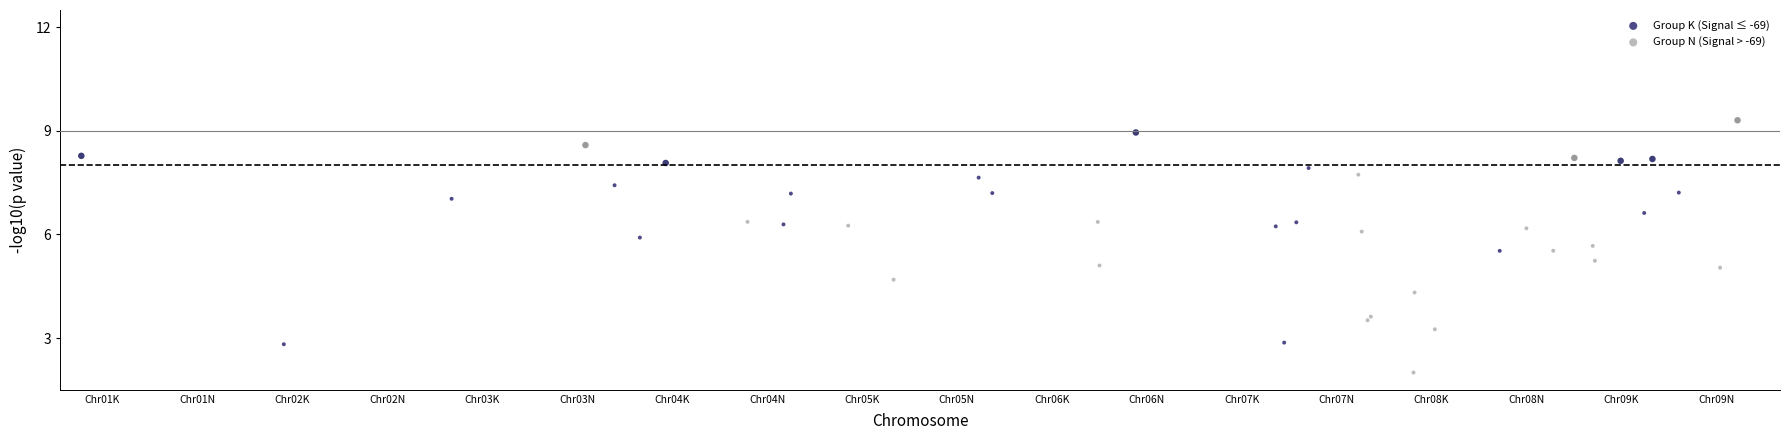

Which series contains the lowest Y value?

Group N (Signal > -69)